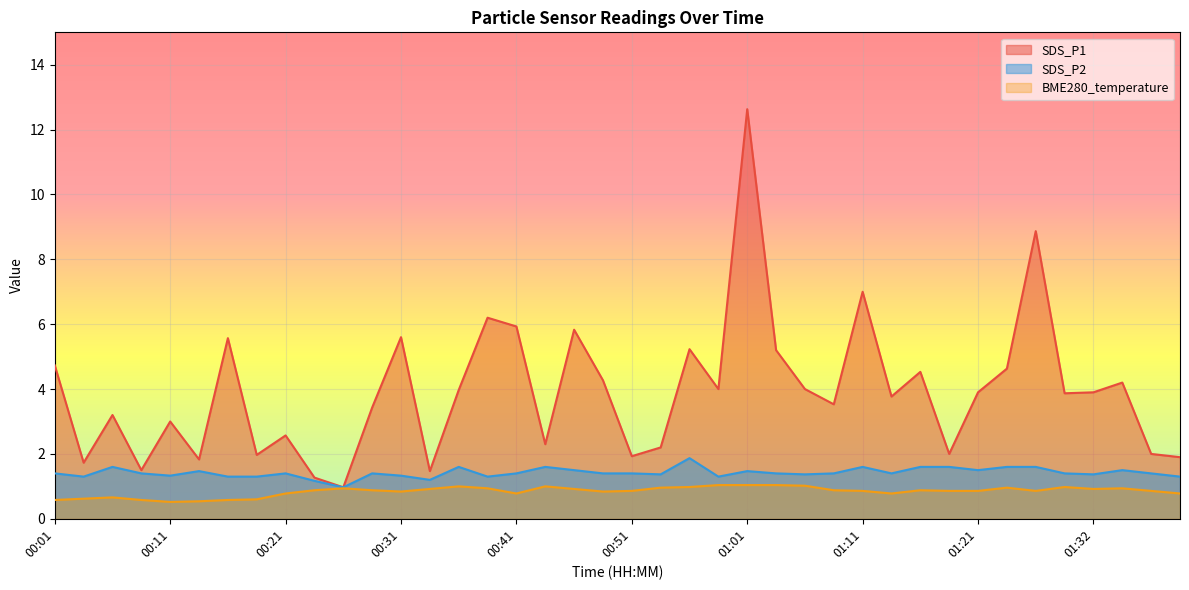

What is the label of the 19th point from the right?

00:53